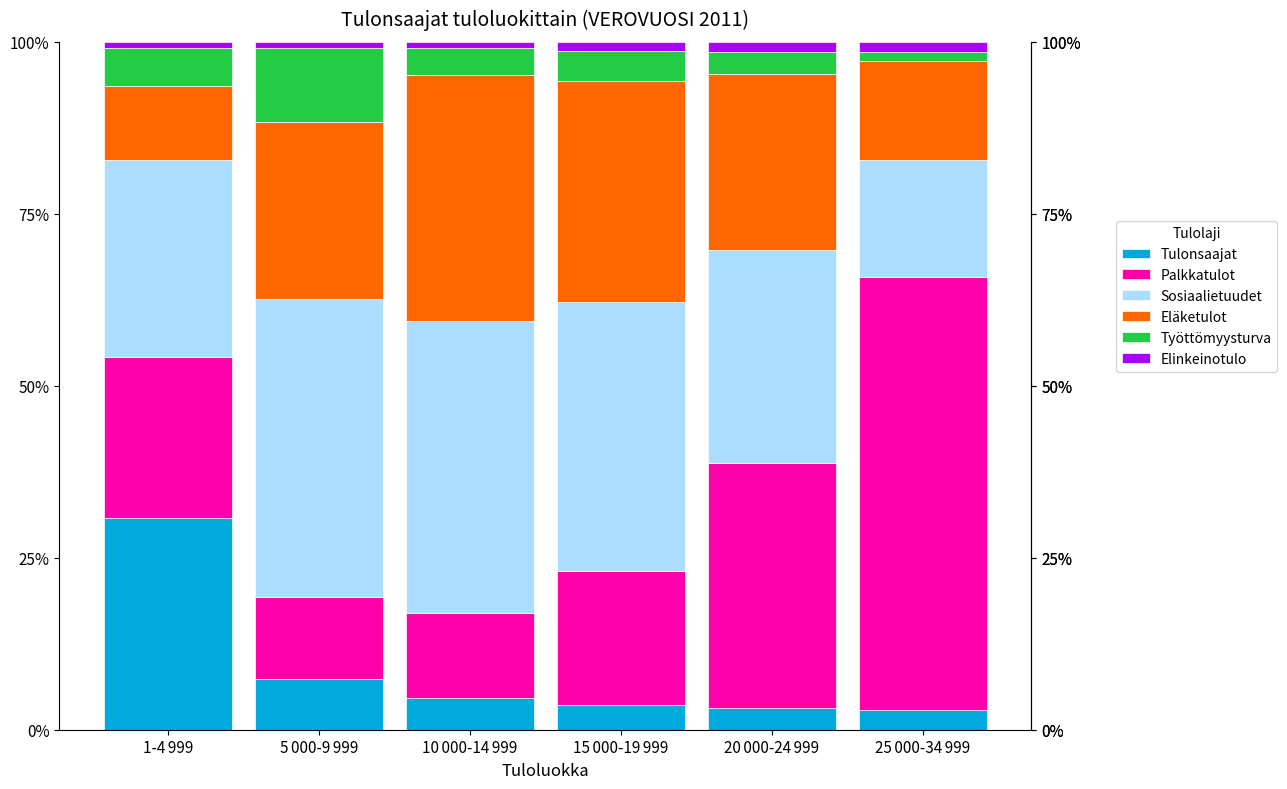

What is the lowest value of the Tulonsaajat series?

2.8